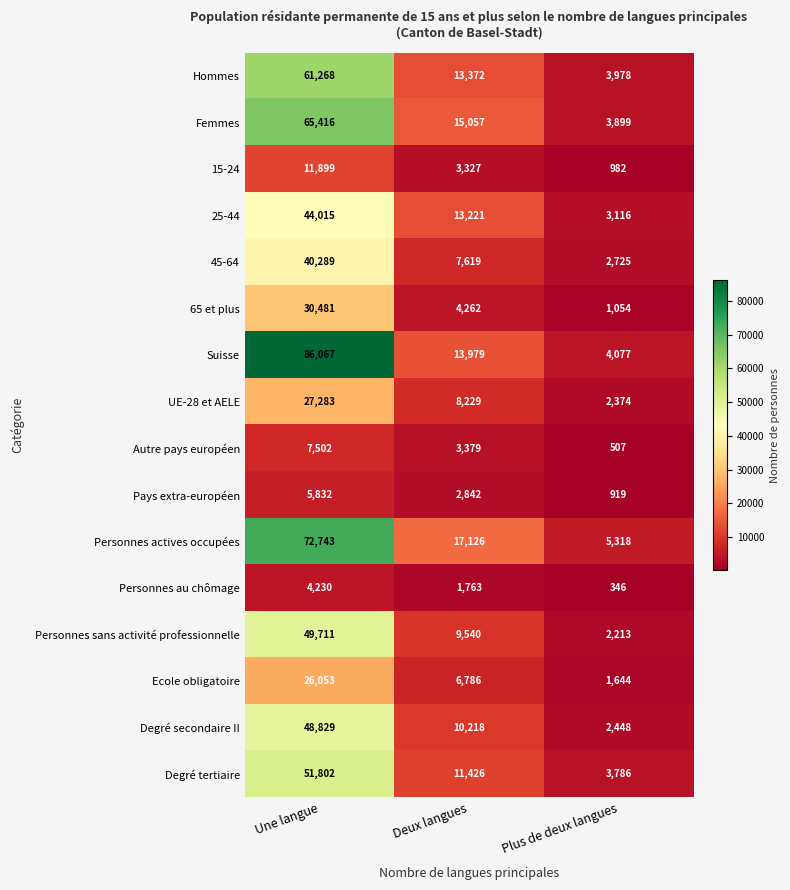

What is the total value across all series at Deux langues?

142146